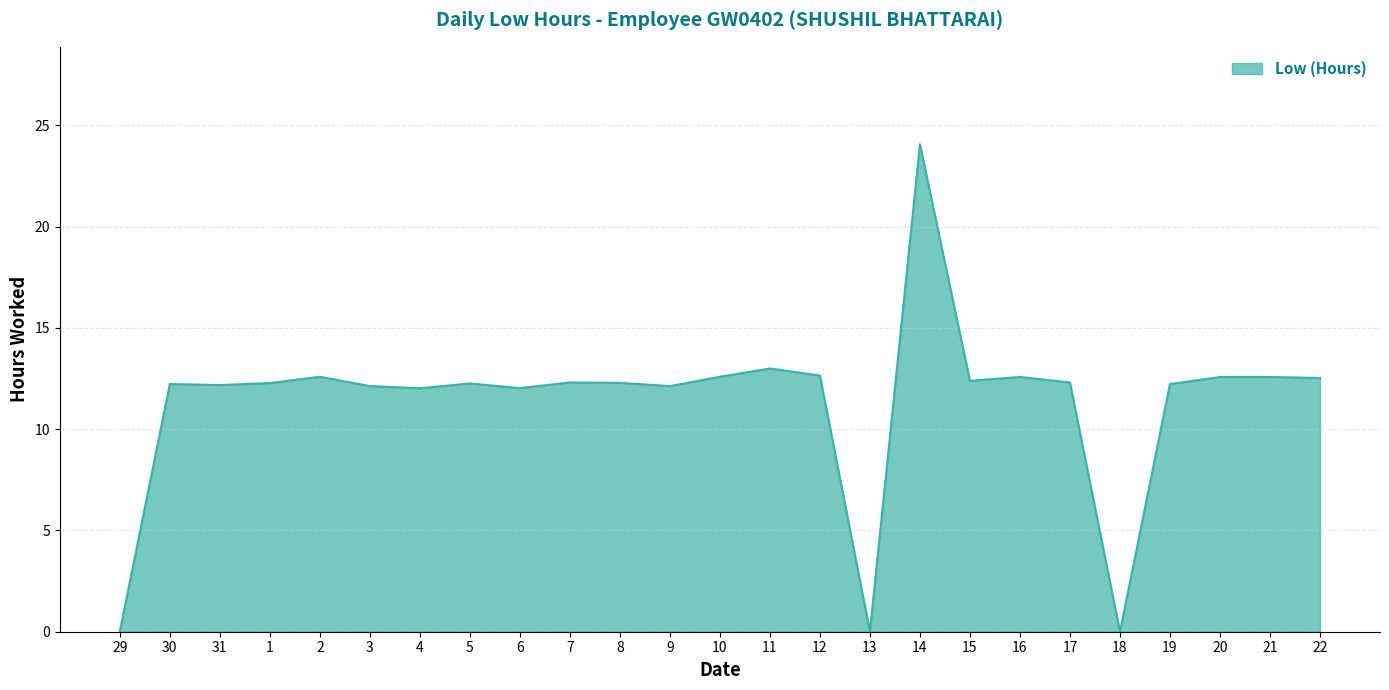

What position from the right is 15?

8